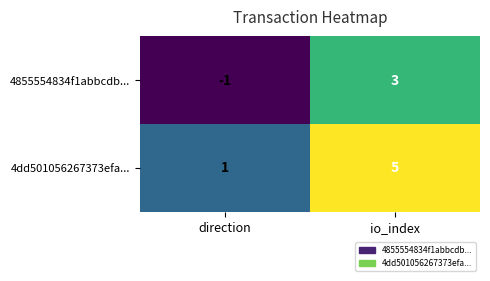

What is the difference between the highest and lowest values at direction?

2